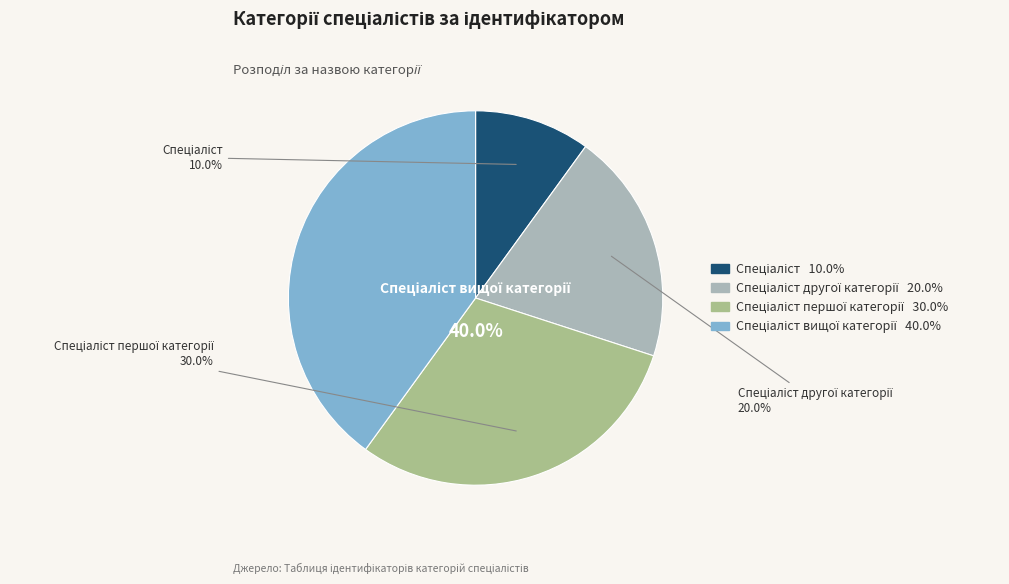

Between Спеціаліст and Спеціаліст другої категорії, which is larger?

Спеціаліст другої категорії